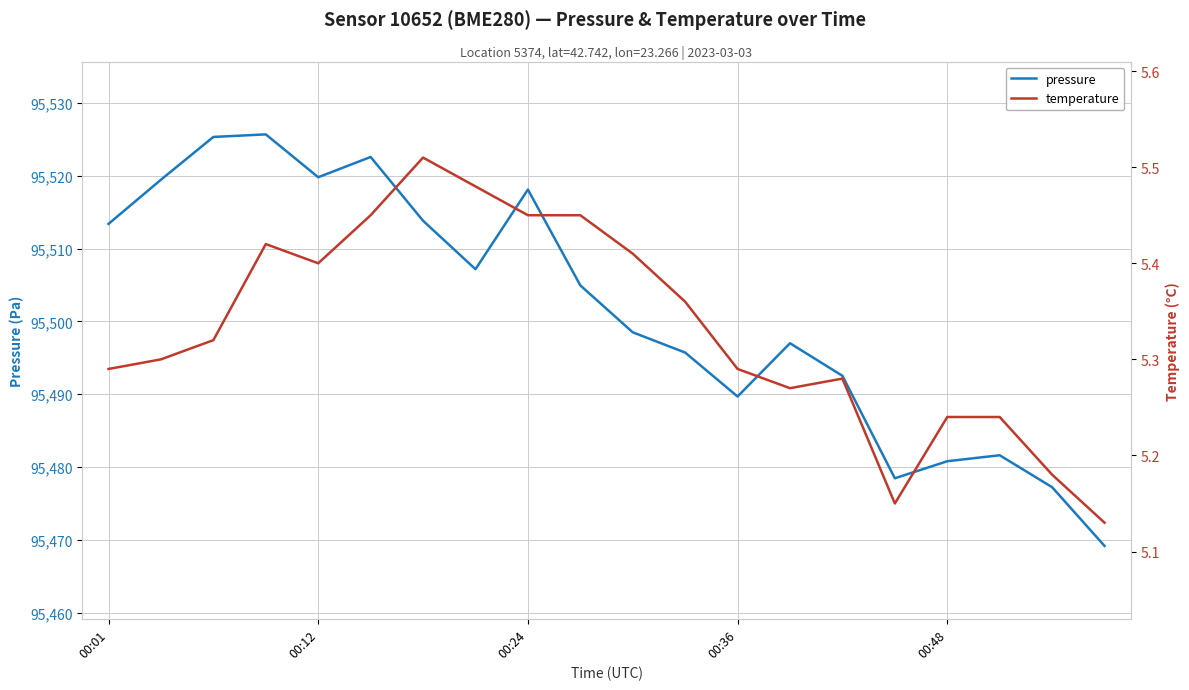

What is the difference between the second highest and second lowest values in the pressure series?

48.1